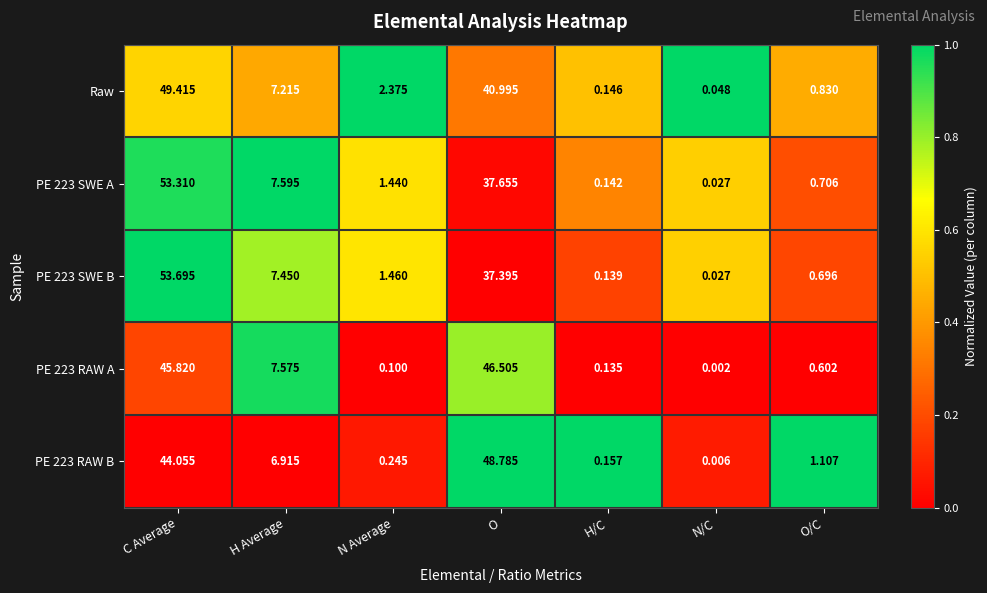

At which category is the sum across all series the highest?

C Average